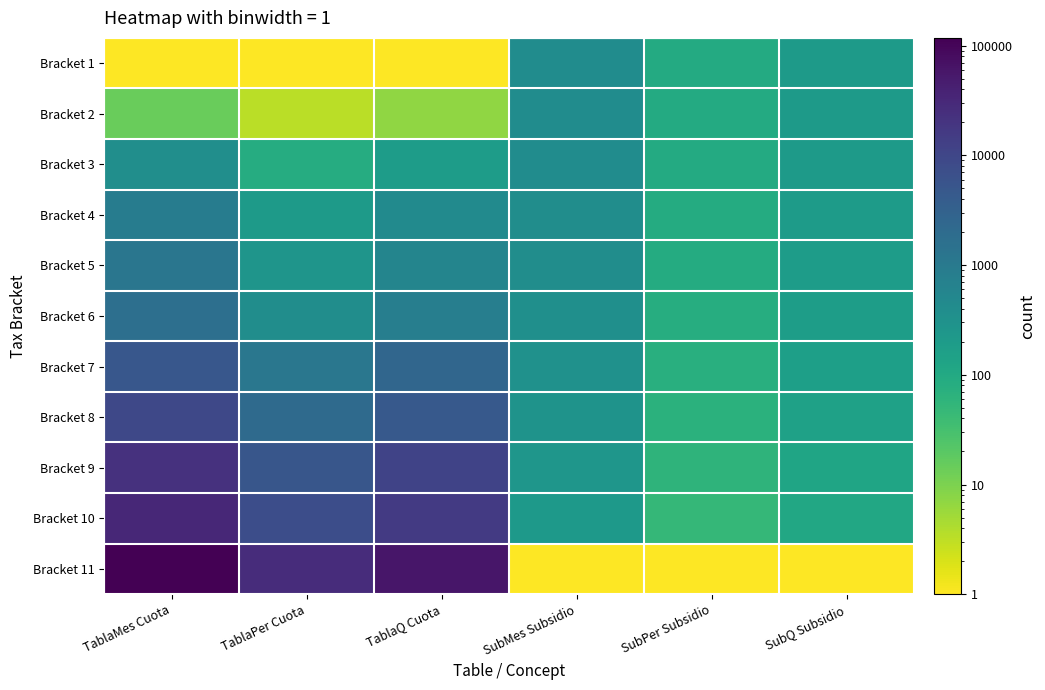

Between TablaQ Cuota and TablaMes Cuota, which is larger?

TablaMes Cuota